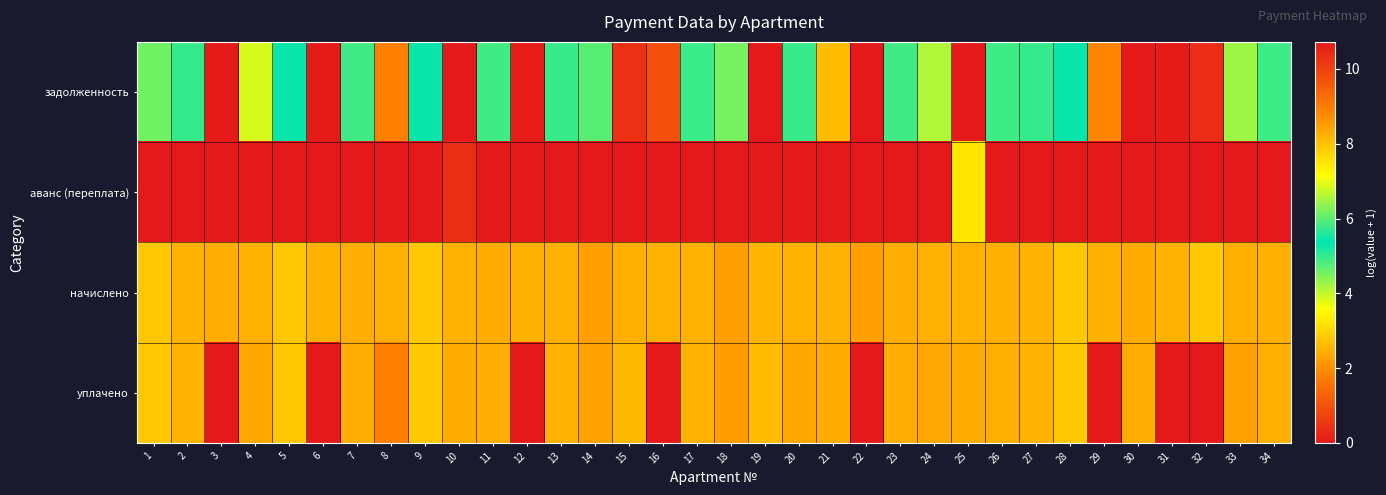

Which series has the largest total across all categories?

начислено